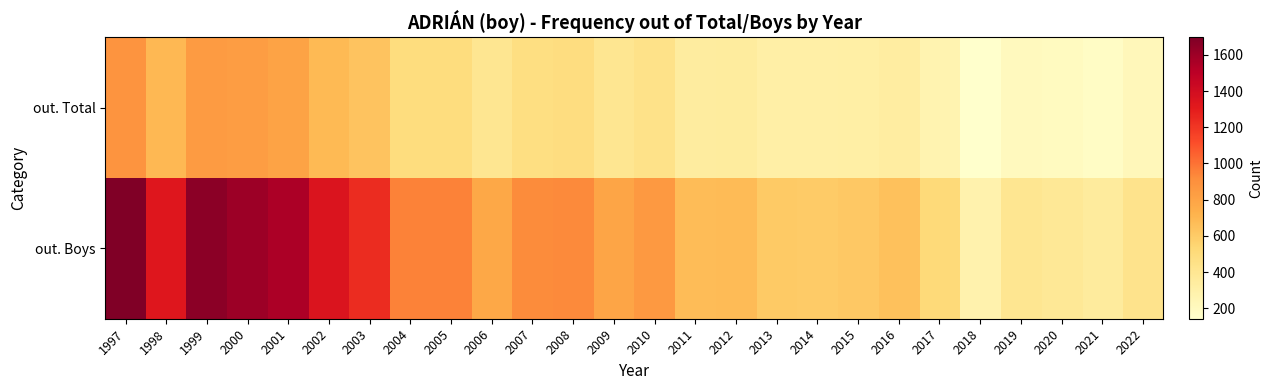

Count the number of data series in this chart.

2